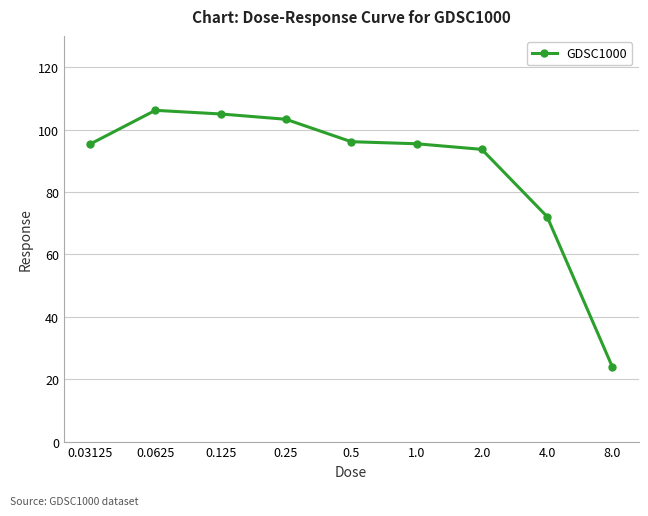

What is the difference between the second highest and minimum values?

81.1